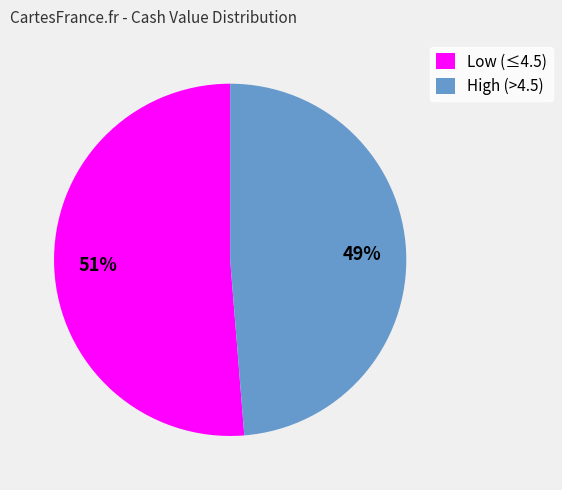

What is the largest slice in the pie chart?

Low (≤4.5)